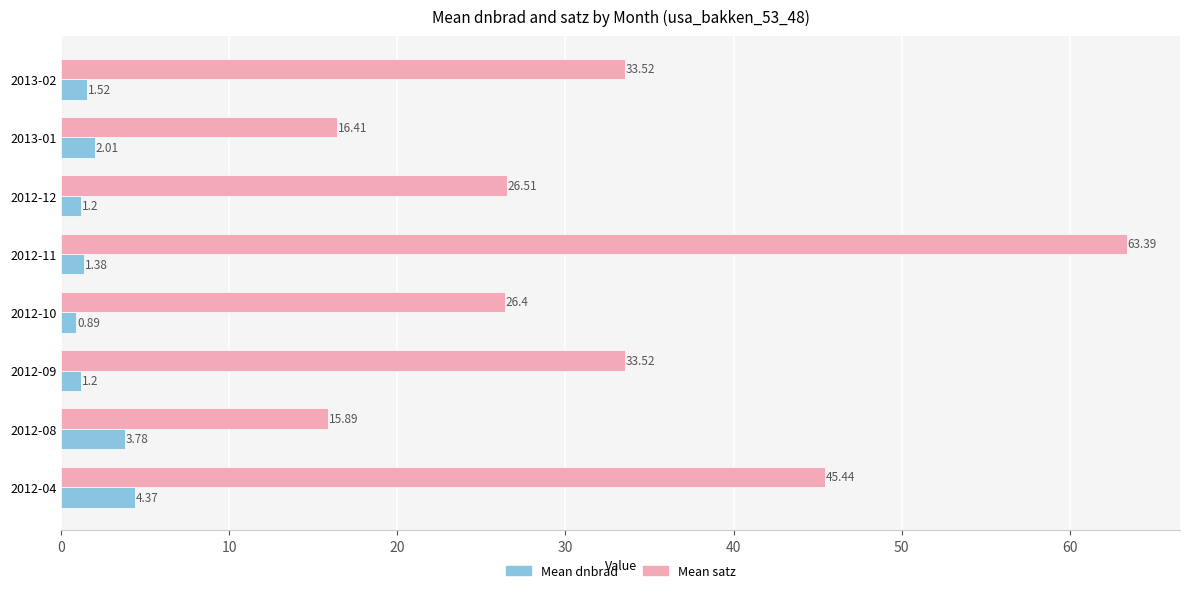

Rank the series by their maximum value, from highest to lowest.

Mean satz, Mean dnbrad